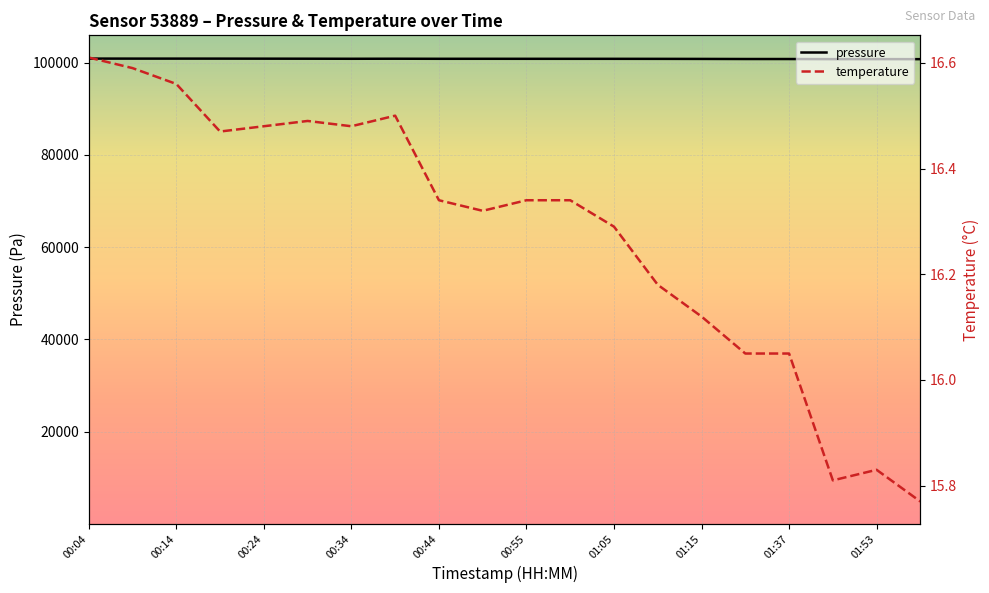

What is the difference between the highest and lowest values at 00:14?

100892.0